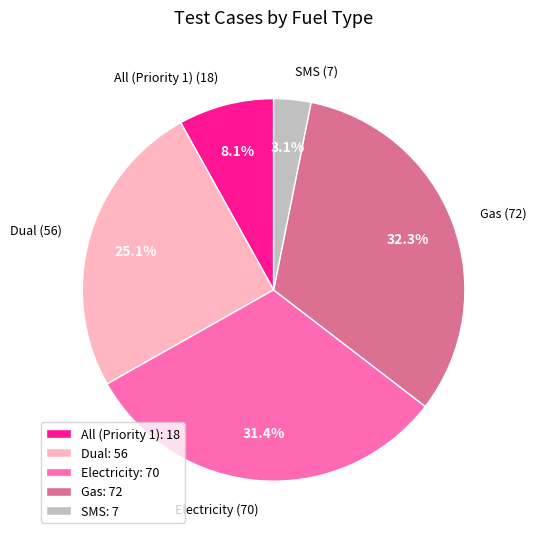

Is Dual the majority of the pie?

No